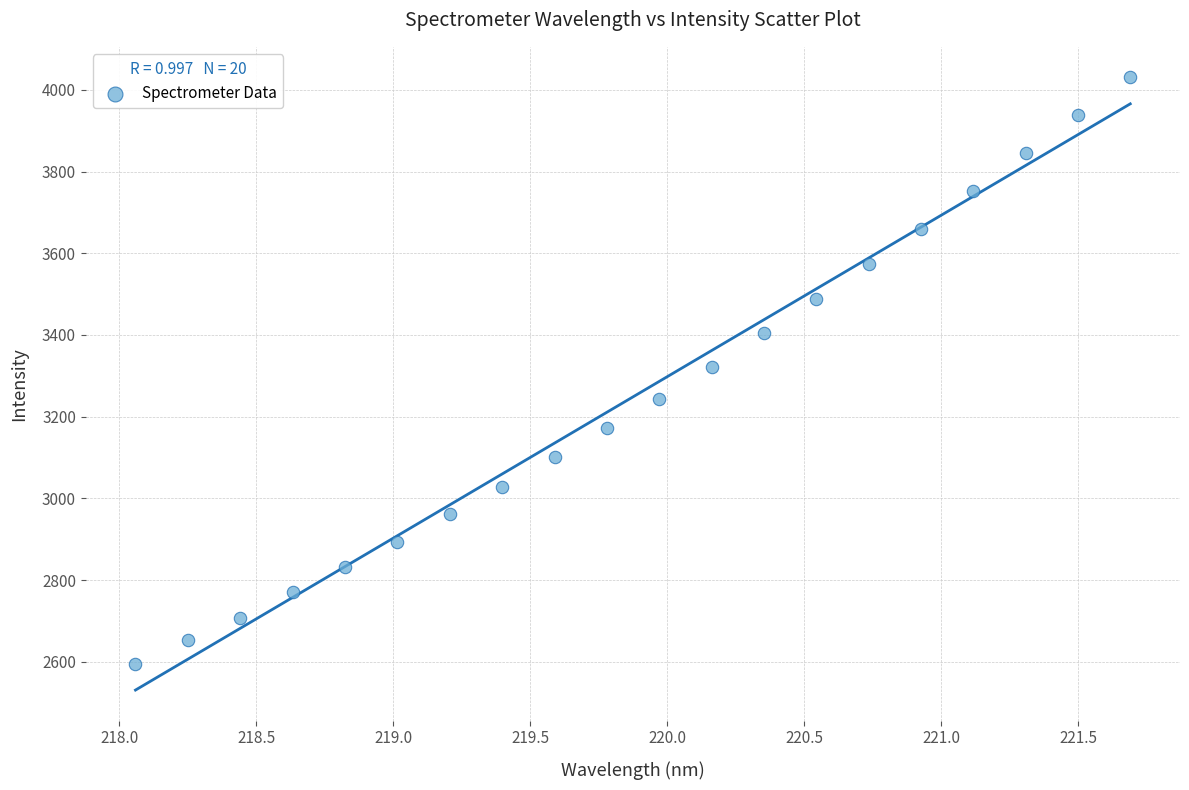

What is the range of X values (max minus min)?

3.6